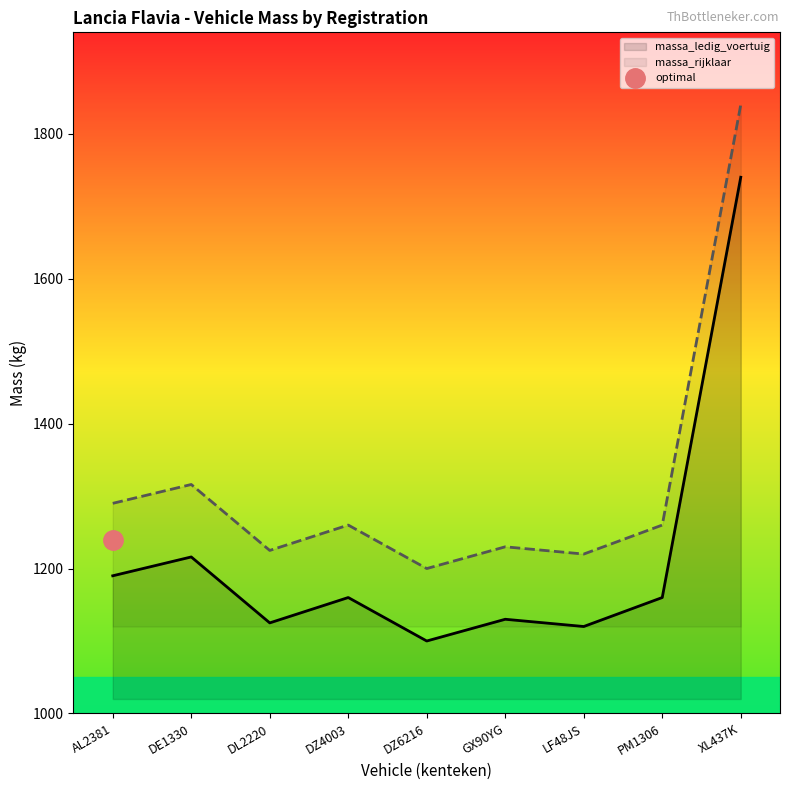

Reading right to left, list all the values displayed in this chart.

massa_ledig_voertuig: XL437K=1740	PM1306=1160	LF48JS=1120	GX90YG=1130	DZ6216=1100	DZ4003=1160	DL2220=1125	DE1330=1216	AL2381=1190
massa_rijklaar: XL437K=1840	PM1306=1260	LF48JS=1220	GX90YG=1230	DZ6216=1200	DZ4003=1260	DL2220=1225	DE1330=1316	AL2381=1290